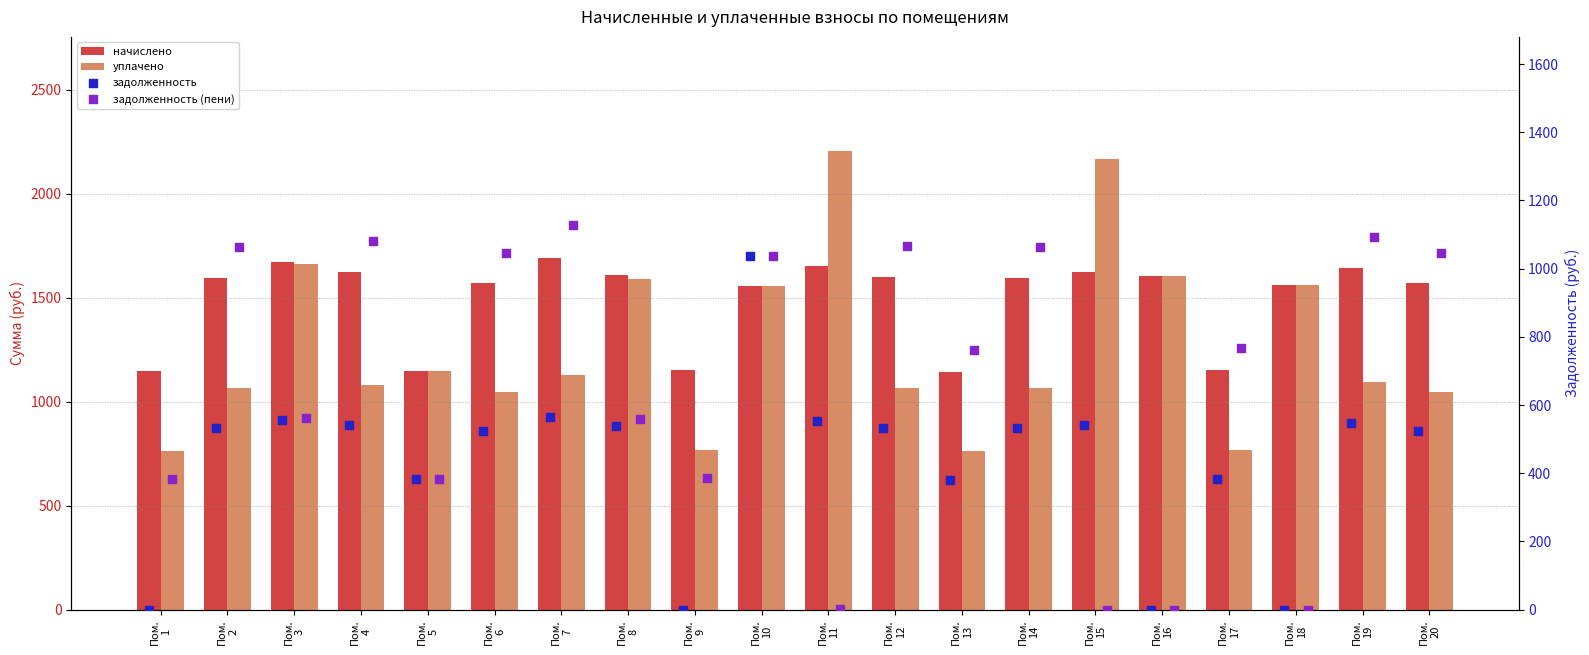

What is the total value across all series at Пом.
3?

4453.9